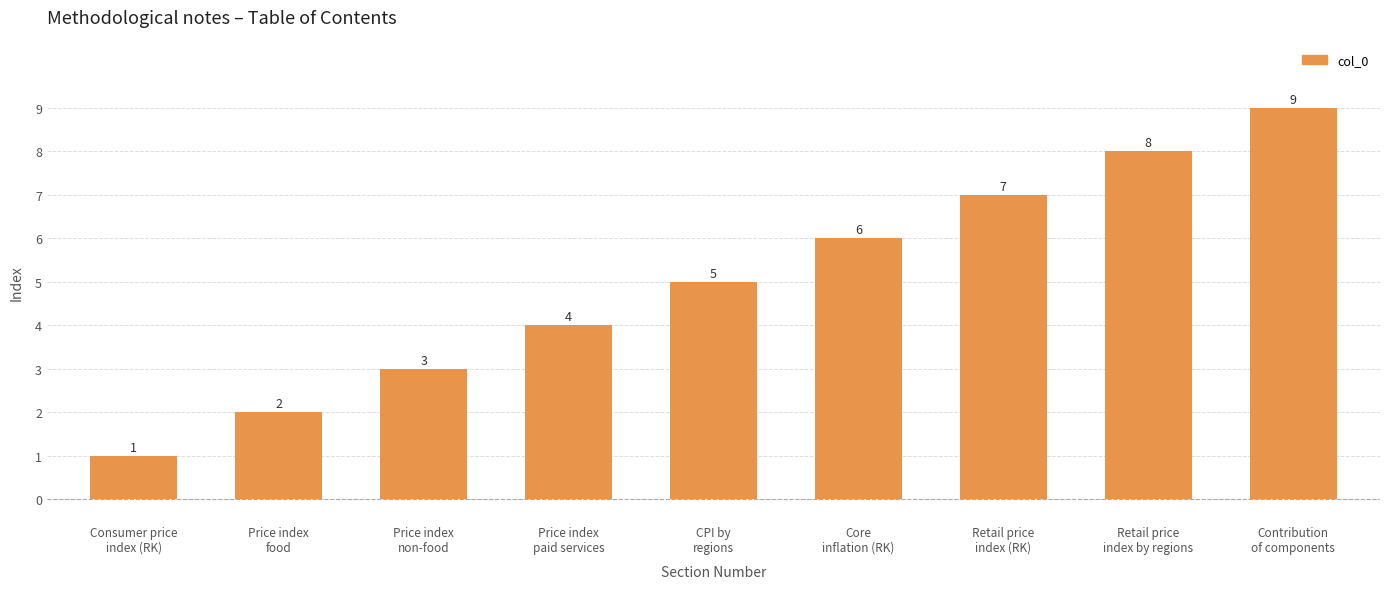

Between Consumer price
index (RK) and Price index
food, which is larger?

Price index
food